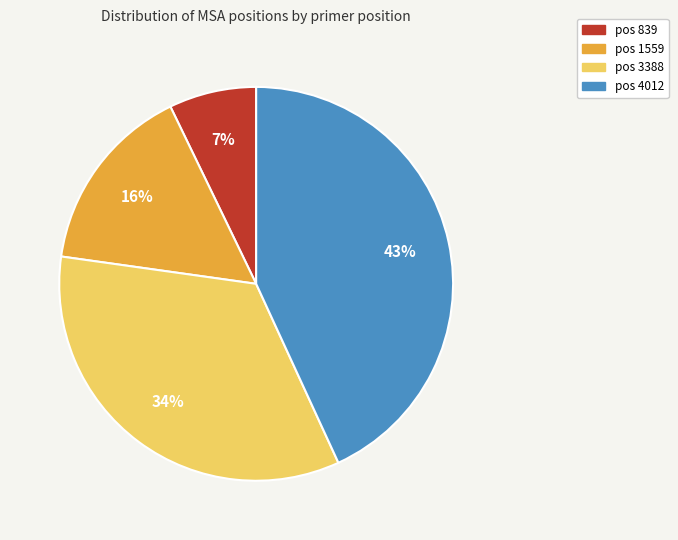

How many segments does this pie chart have?

4